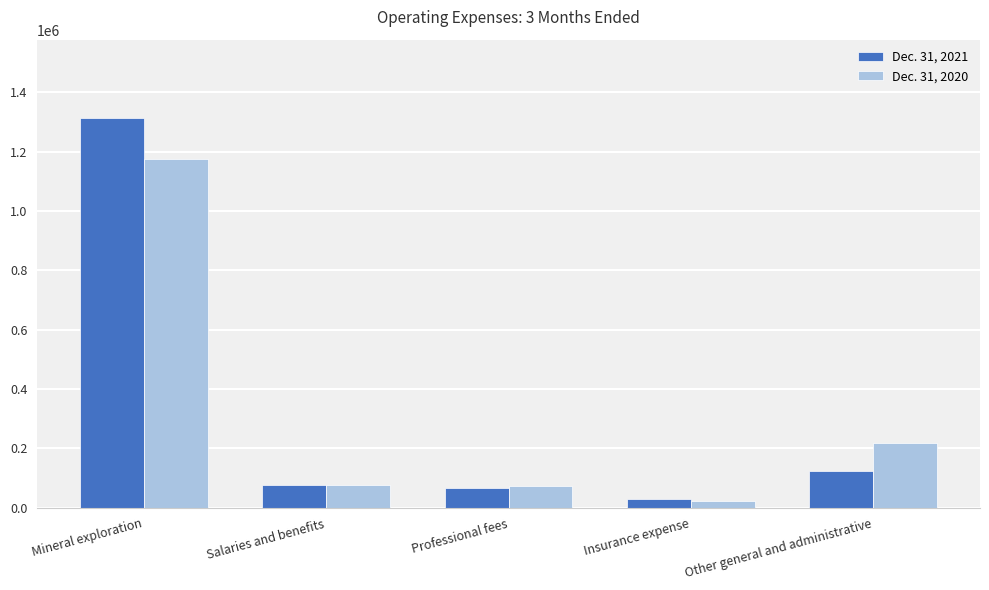

Is the value of Dec. 31, 2020 at Insurance expense greater than the value of Dec. 31, 2021 at Mineral exploration?

No